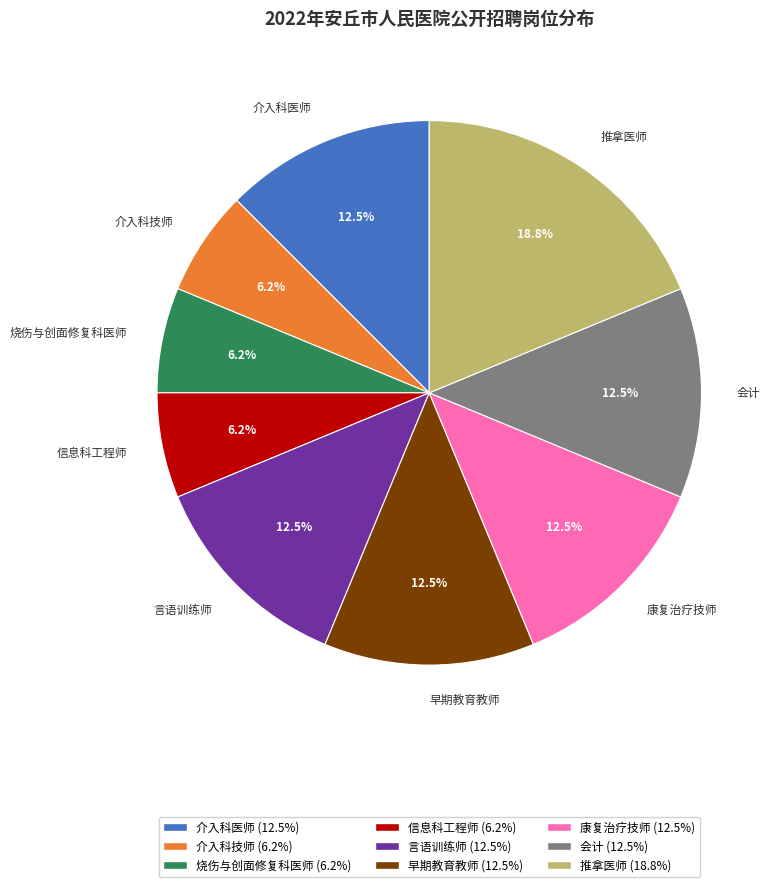

Is the sum of 推拿医师 and 介入科技师 greater than half?

No